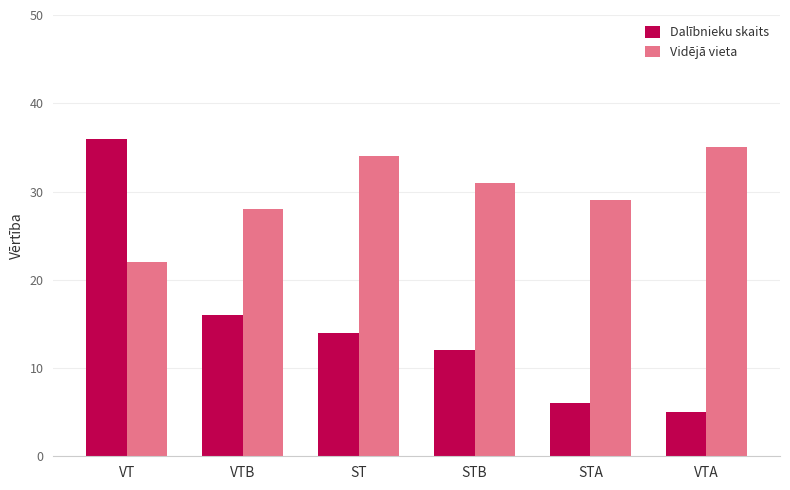

Rank the series by their average value, from lowest to highest.

Dalībnieku skaits, Vidējā vieta